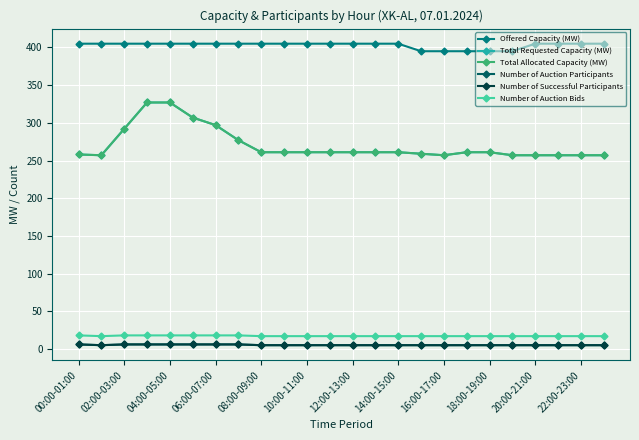

Which category has the highest value across all series?

00:00-01:00